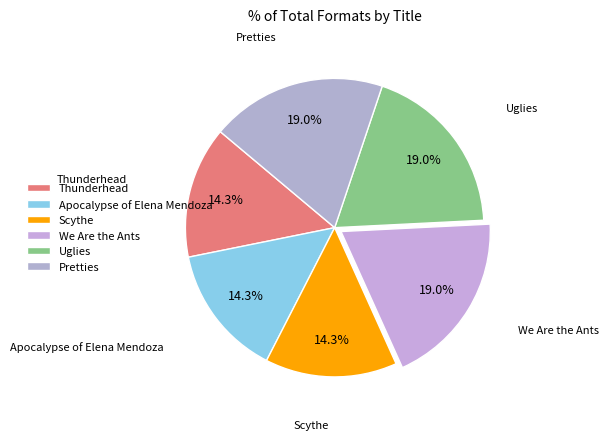

To the nearest percent, what percentage of the pie is We Are the Ants?

19%